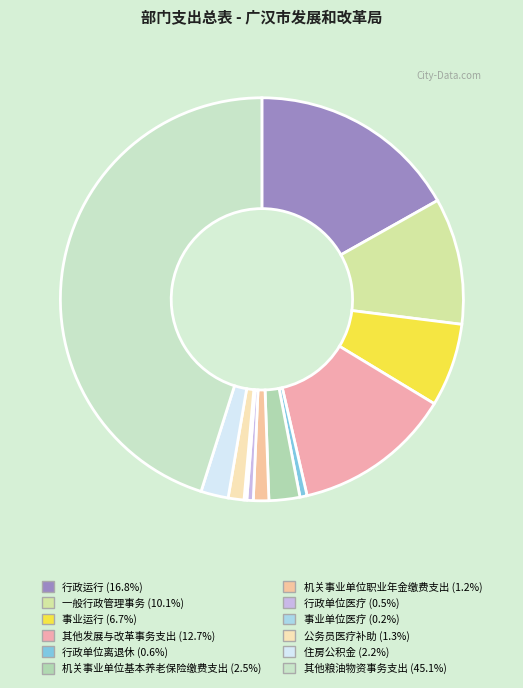

Do 行政单位离退休 and 一般行政管理事务 together represent more than half of the pie?

No